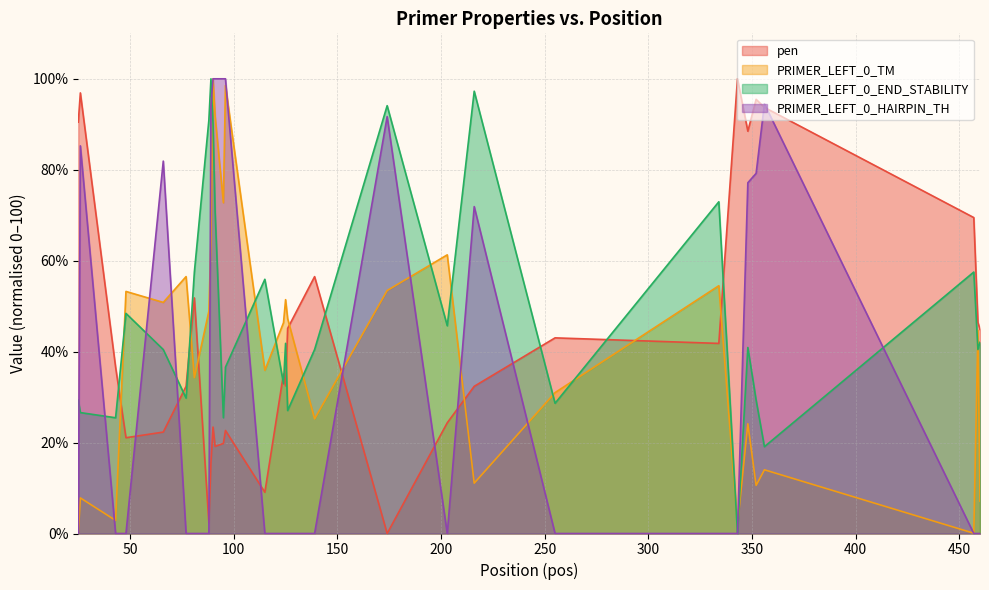

Which label corresponds to the smallest value in the chart?

174